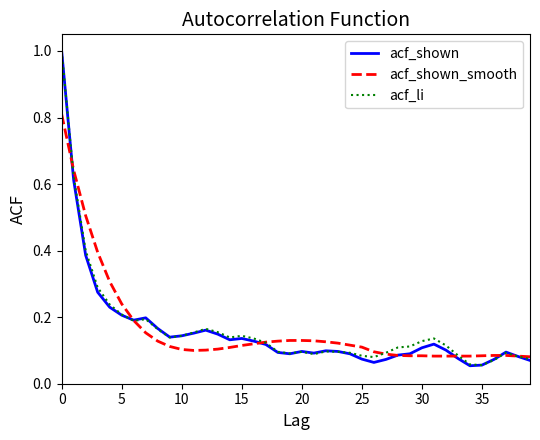

Count the number of data series in this chart.

3